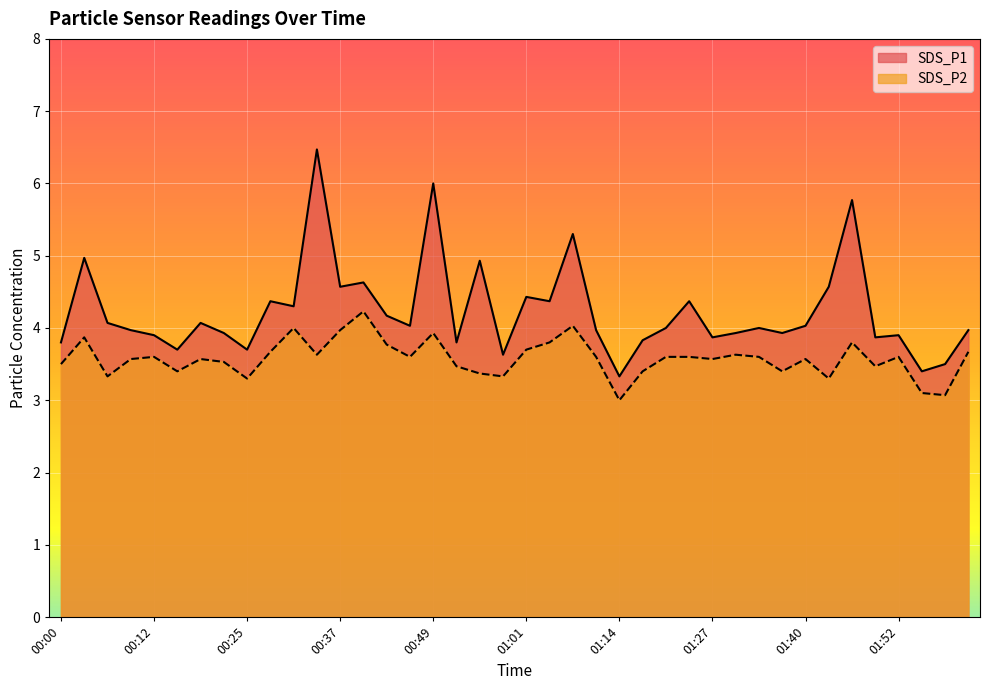

At 01:37, list the series in order from smallest to largest.

SDS_P2, SDS_P1